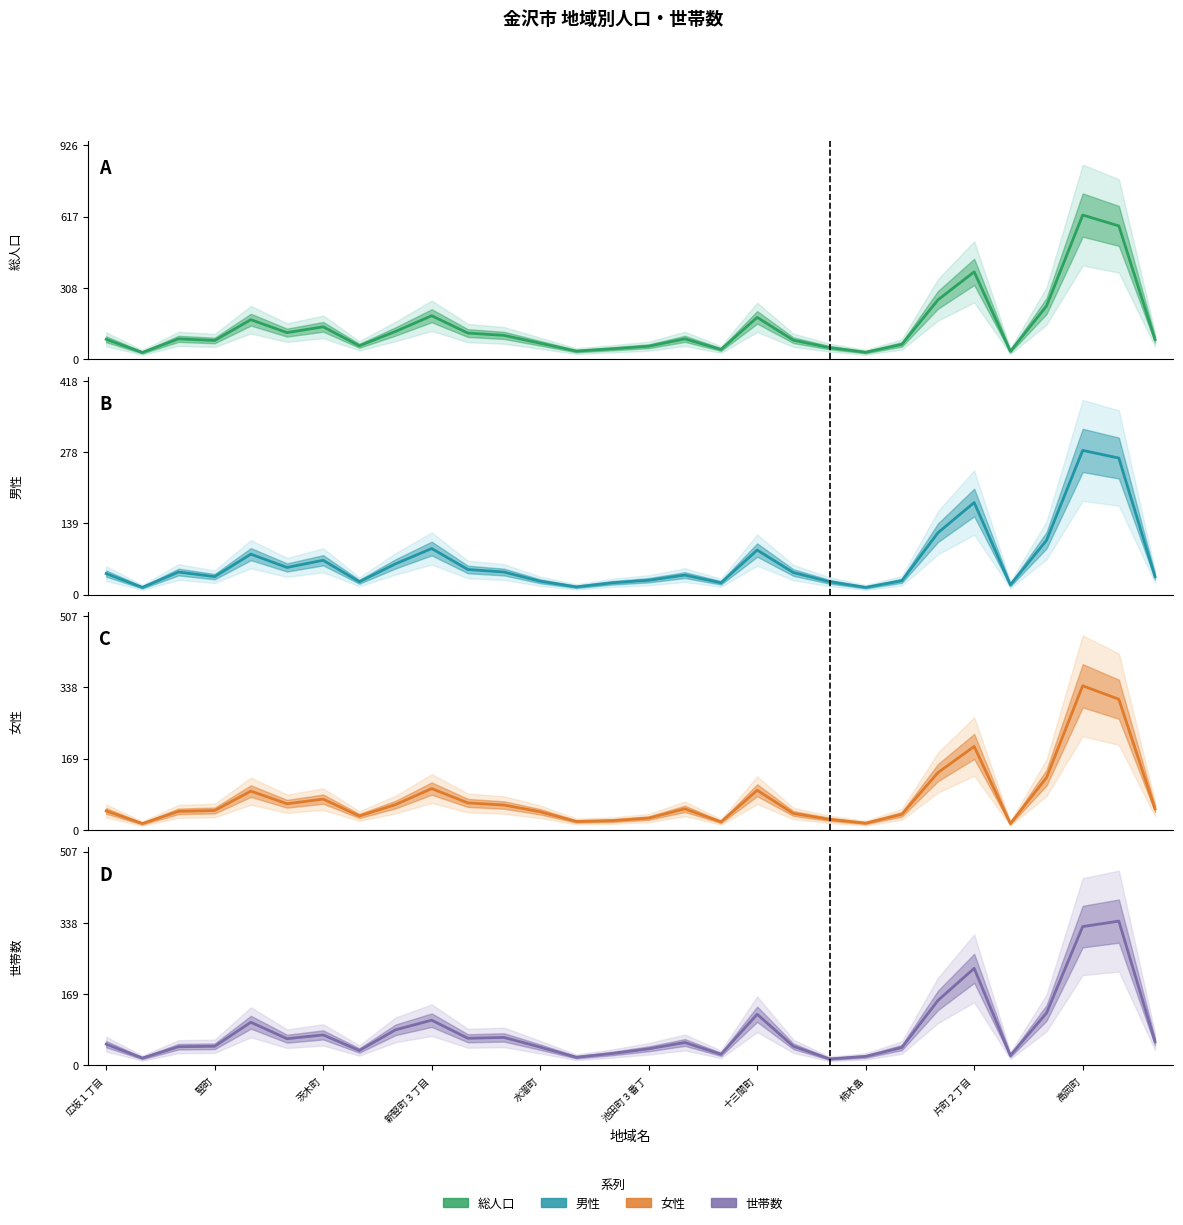

What is the smallest value displayed?

14